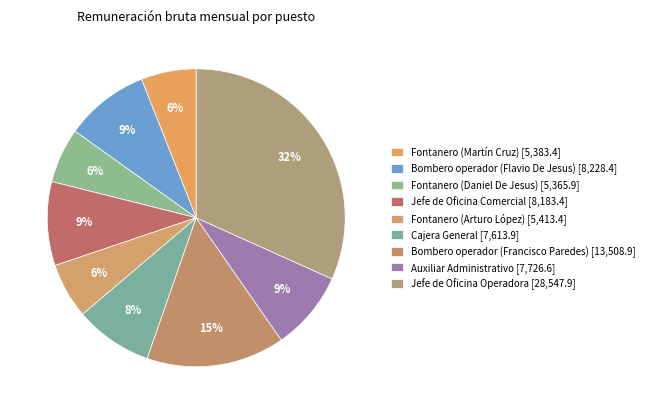

Rank the categories by value from lowest to highest.

Fontanero (Daniel De Jesus), Fontanero (Martín Cruz), Fontanero (Arturo López), Cajera General, Auxiliar Administrativo, Jefe de Oficina Comercial, Bombero operador (Flavio De Jesus), Bombero operador (Francisco Paredes), Jefe de Oficina Operadora